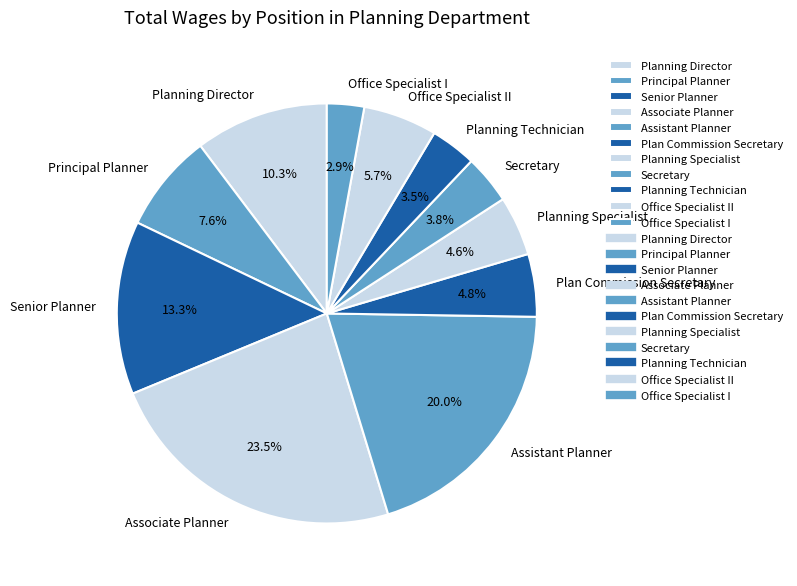

Which has a higher value, Secretary or Office Specialist I?

Secretary